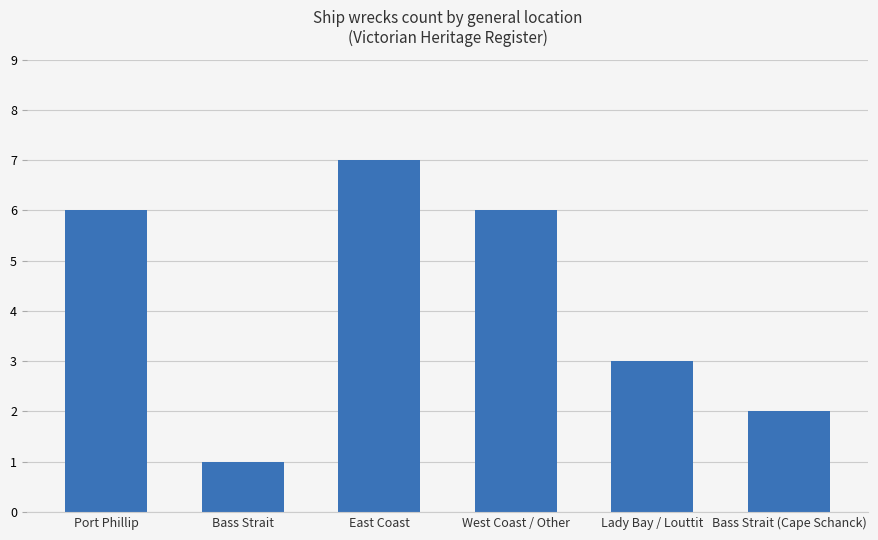

Which has a higher value, Bass Strait (Cape Schanck) or East Coast?

East Coast